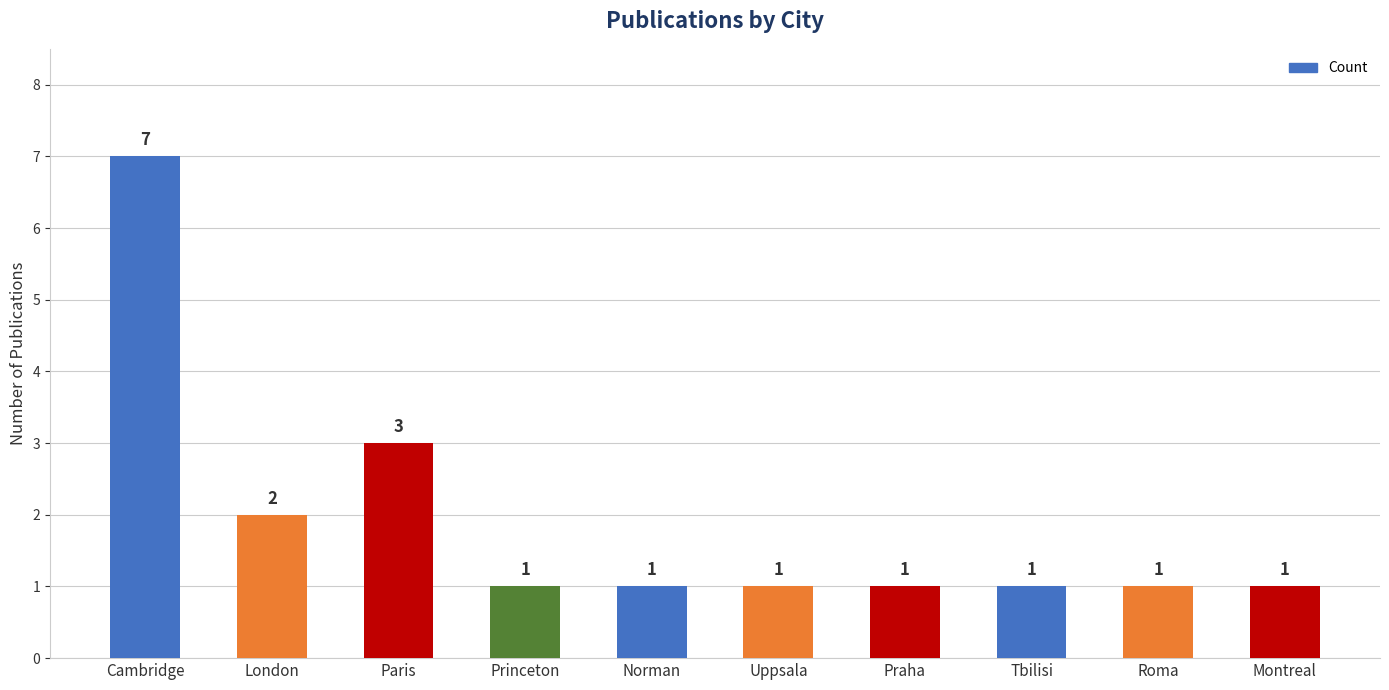

What position from the left is Praha?

7